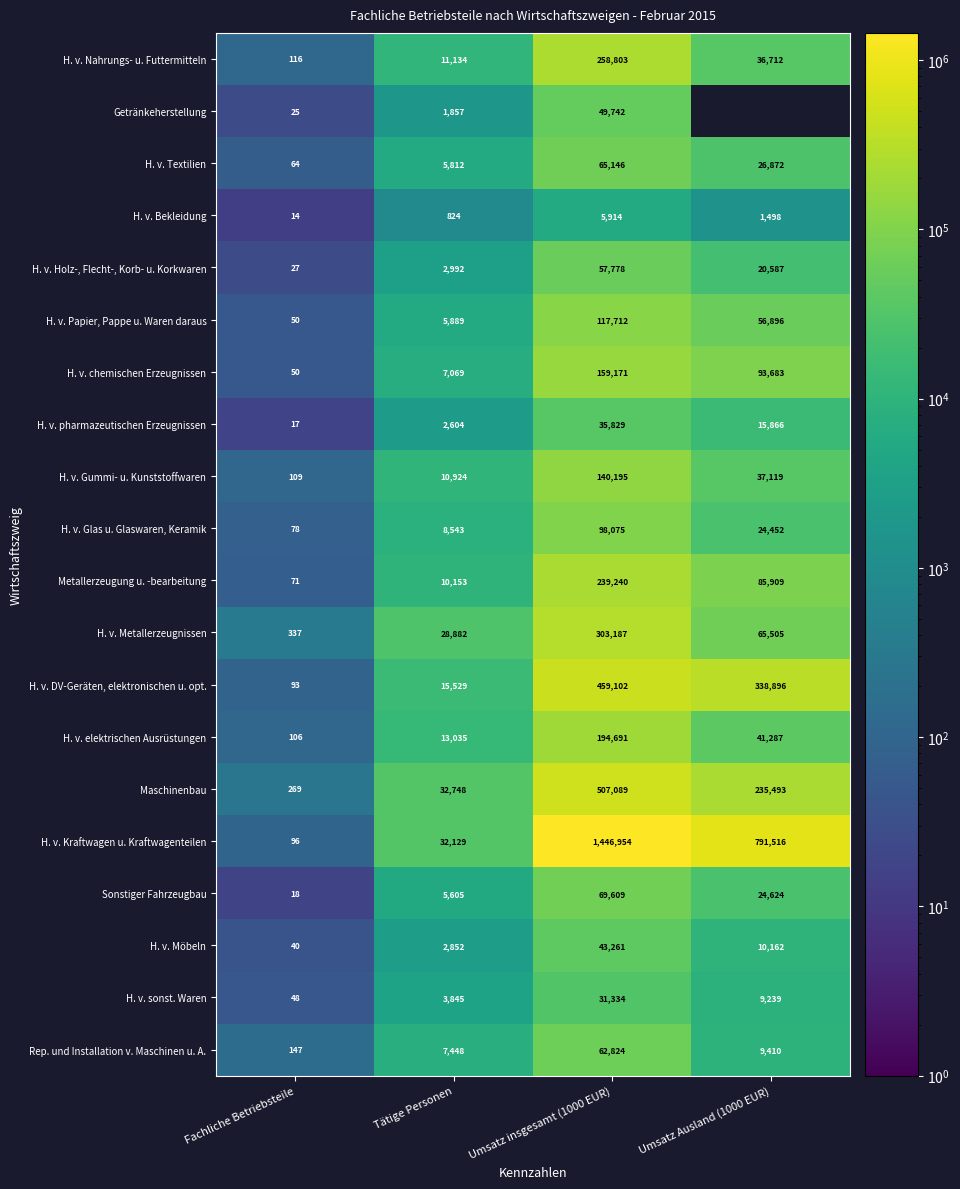

Rank the categories by H. v. Gummi- u. Kunststoffwaren value from highest to lowest.

Umsatz insgesamt (1000 EUR), Umsatz Ausland (1000 EUR), Tätige Personen, Fachliche Betriebsteile